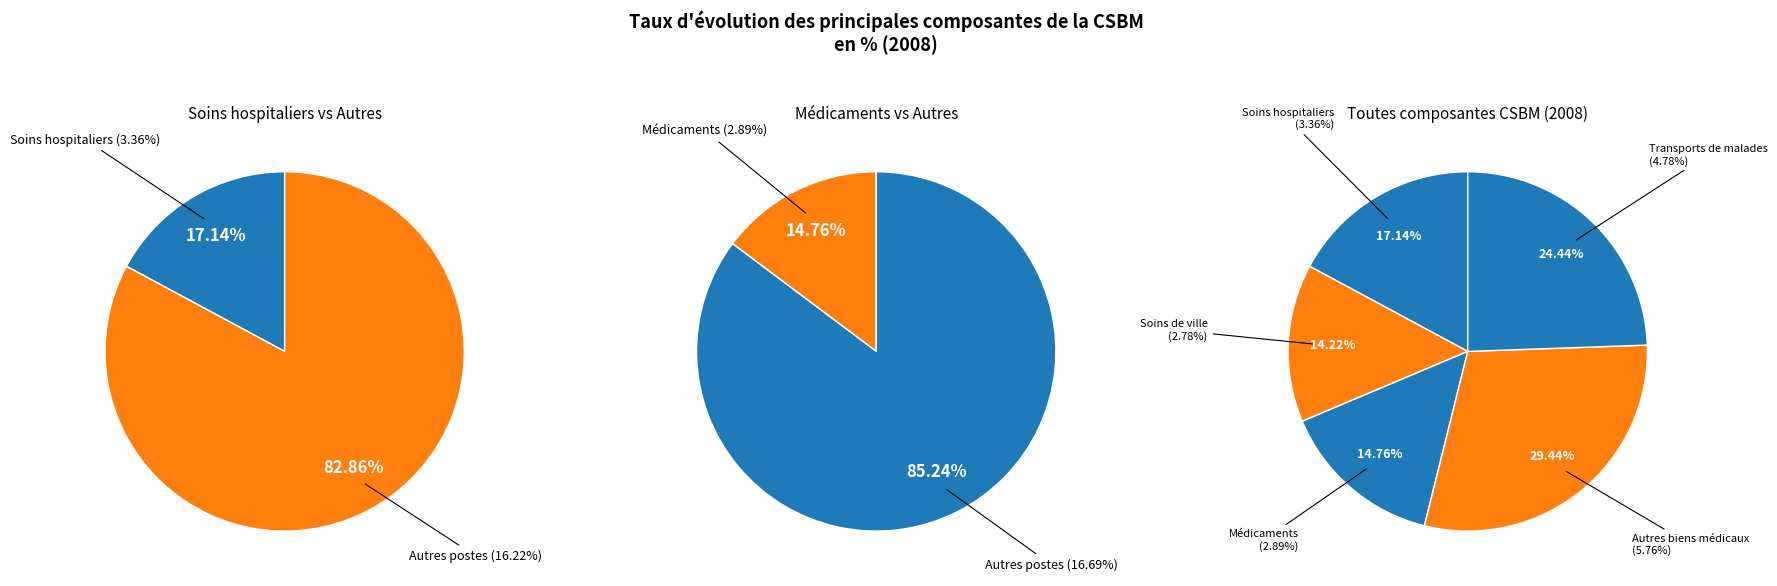

To the nearest percent, what is the average slice percentage?

20%